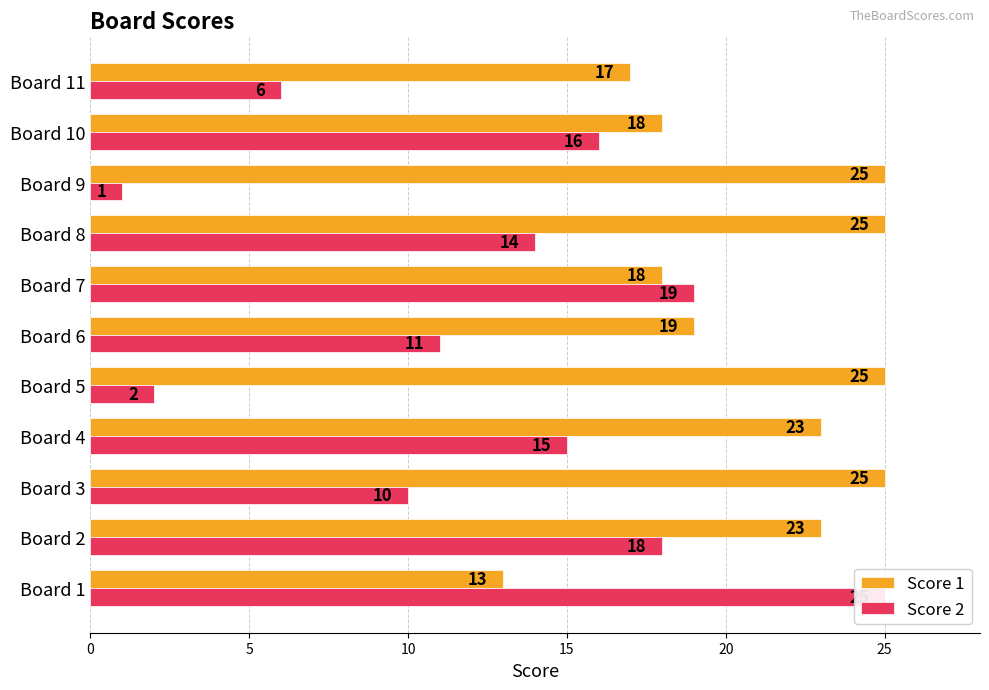

True or false: Score 1 has a value of 25 at 9.

False